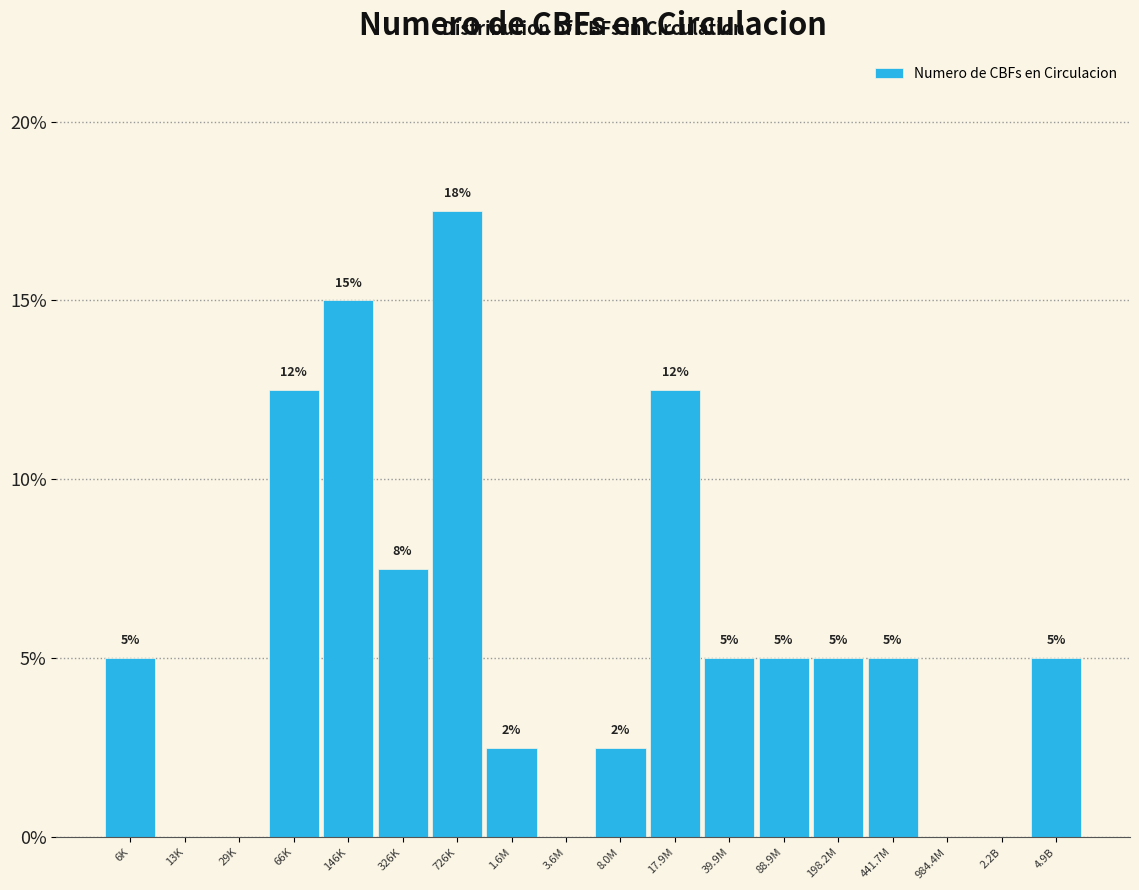

At which category does the chart reach its peak across all series?

726K